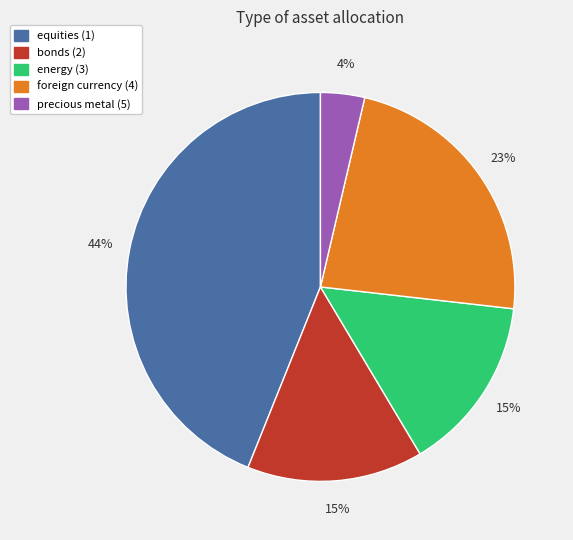

How many segments does this pie chart have?

5